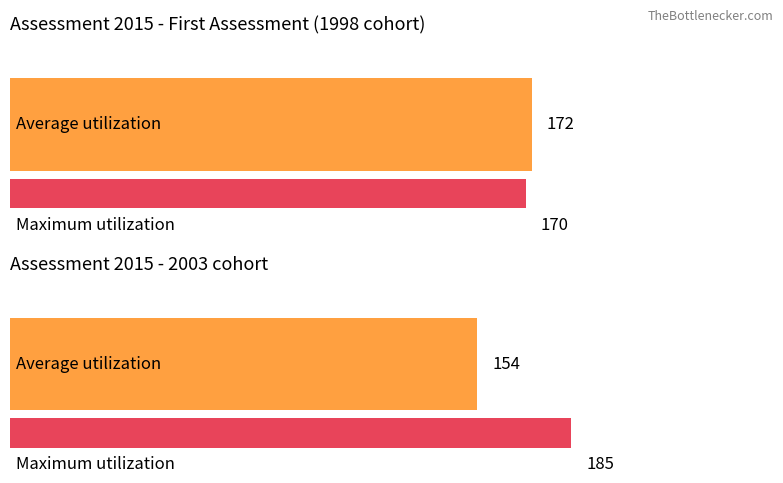

List the series in order of their peak value, lowest first.

Average utilization, Maximum utilization